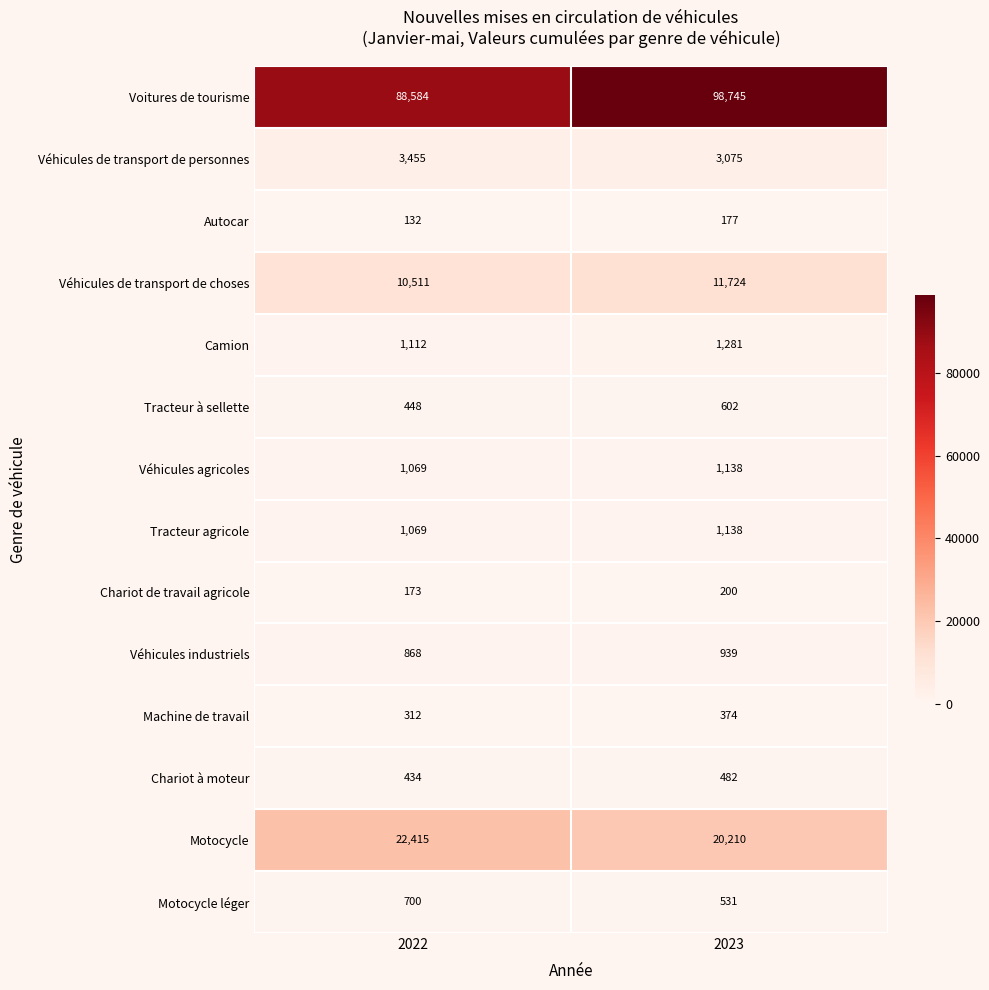

Which series has the largest total across all categories?

Voitures de tourisme